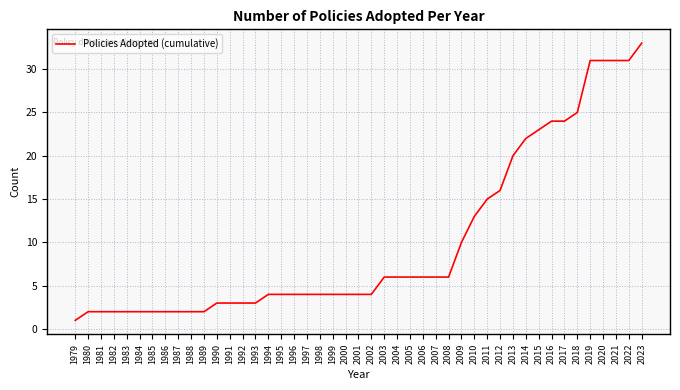

Where is the data nearest to the value 17?

2012